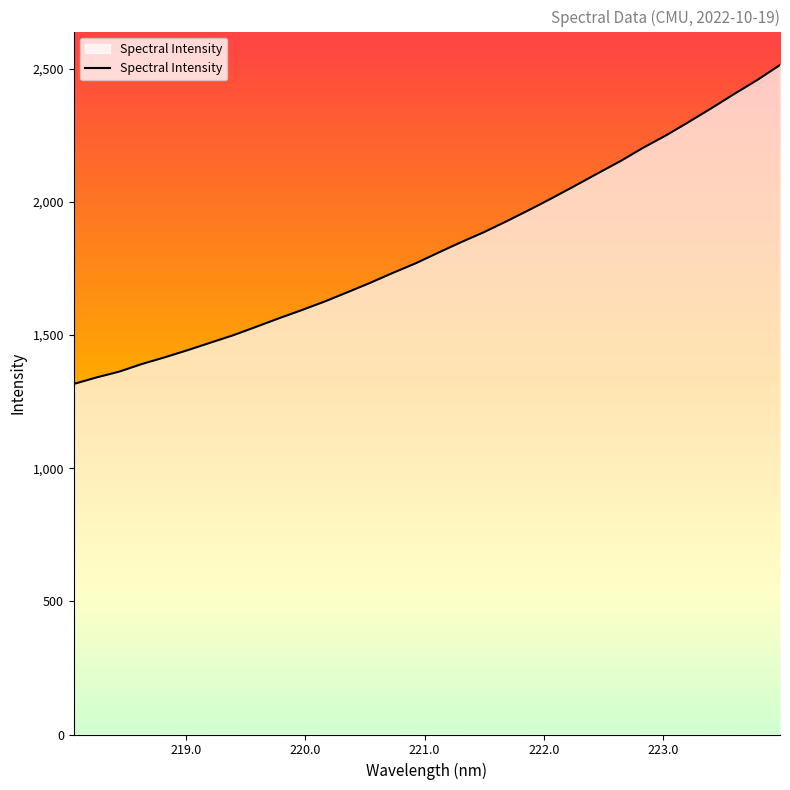

What is the difference between the maximum and minimum values?

1197.7